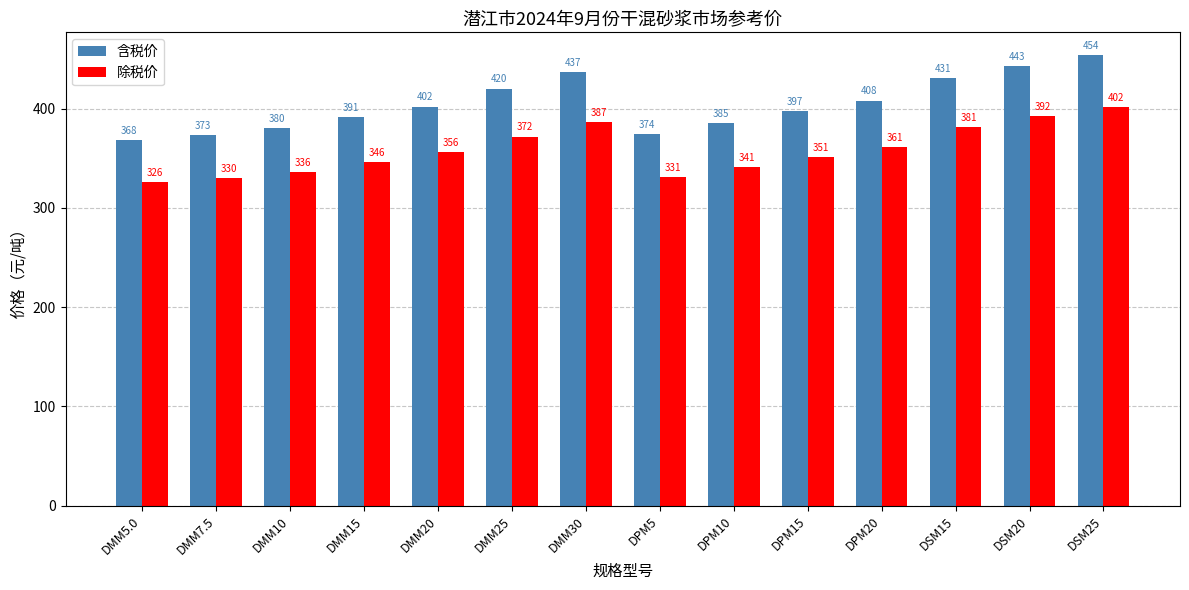

Which series changed the most between DMM7.5 and DPM10?

含税价